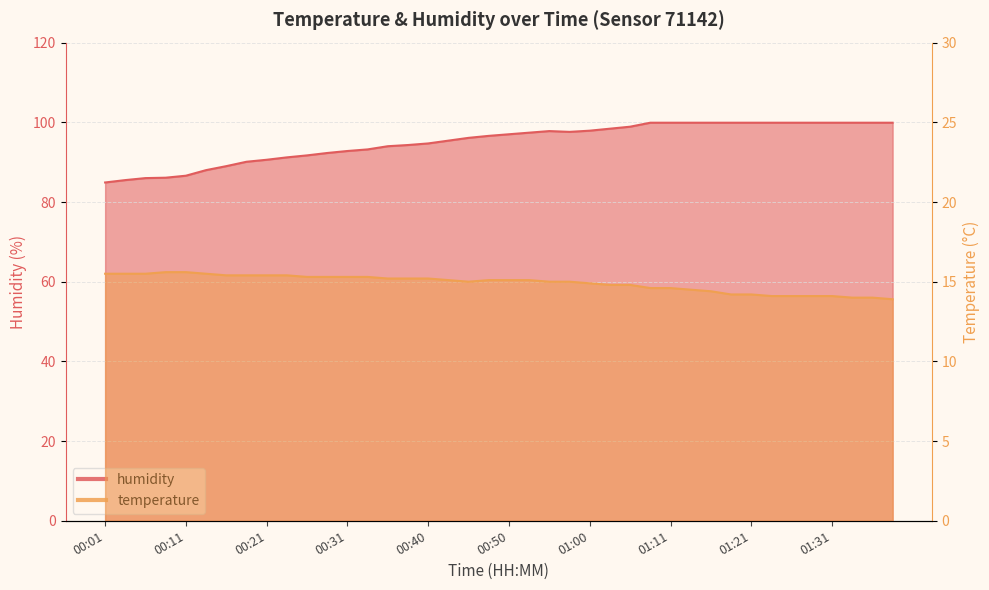

What is the difference between the humidity values at 00:14 and 00:45?

8.1